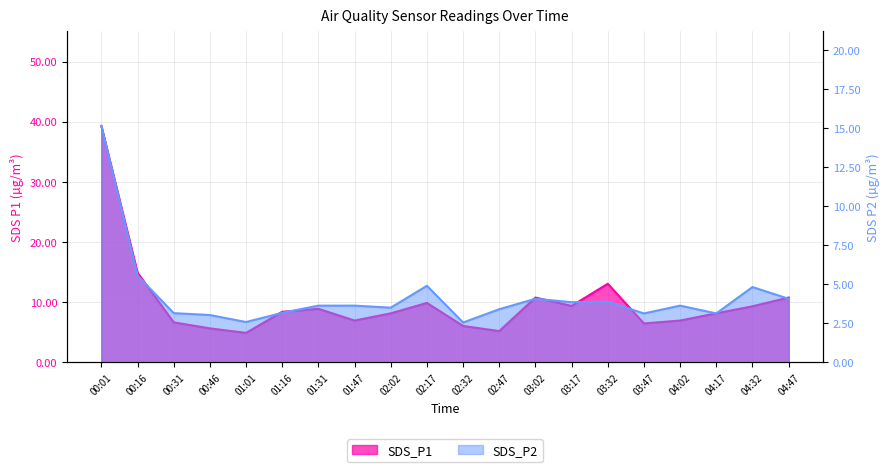

Is the value of SDS_P1 at 04:47 greater than the value of SDS_P2 at 01:16?

Yes